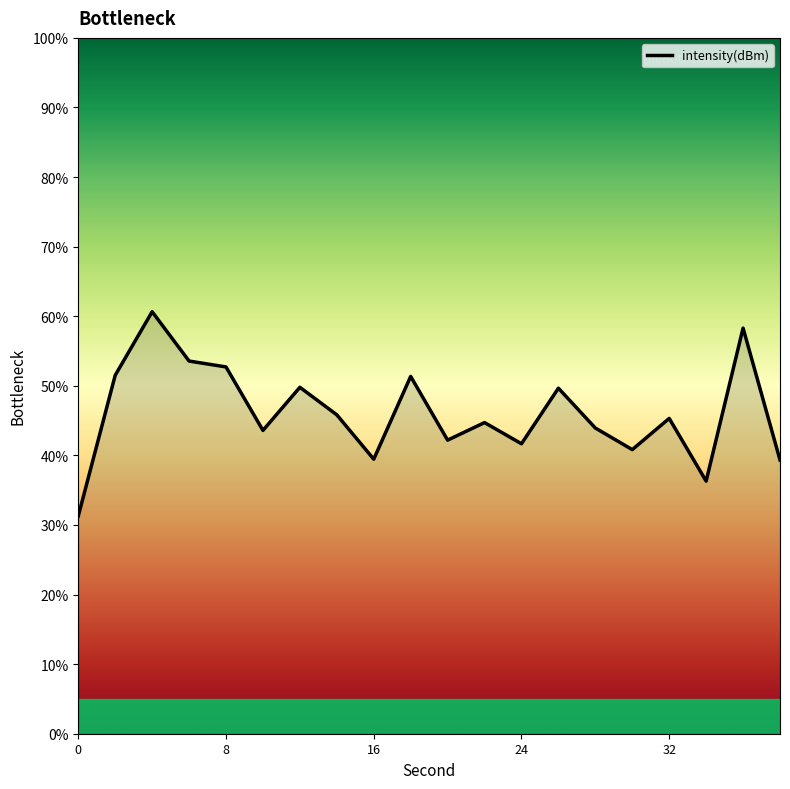

What is the greatest value displayed?

60.6